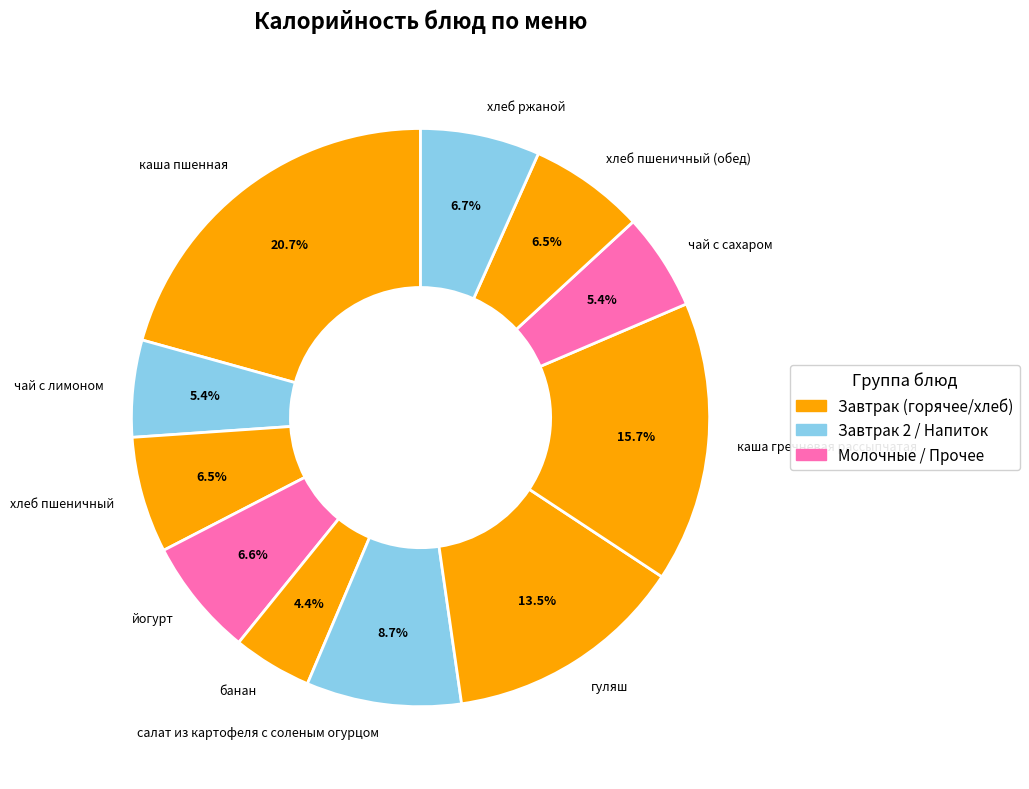

How much of the chart is everything except хлеб пшеничный?

93.5%